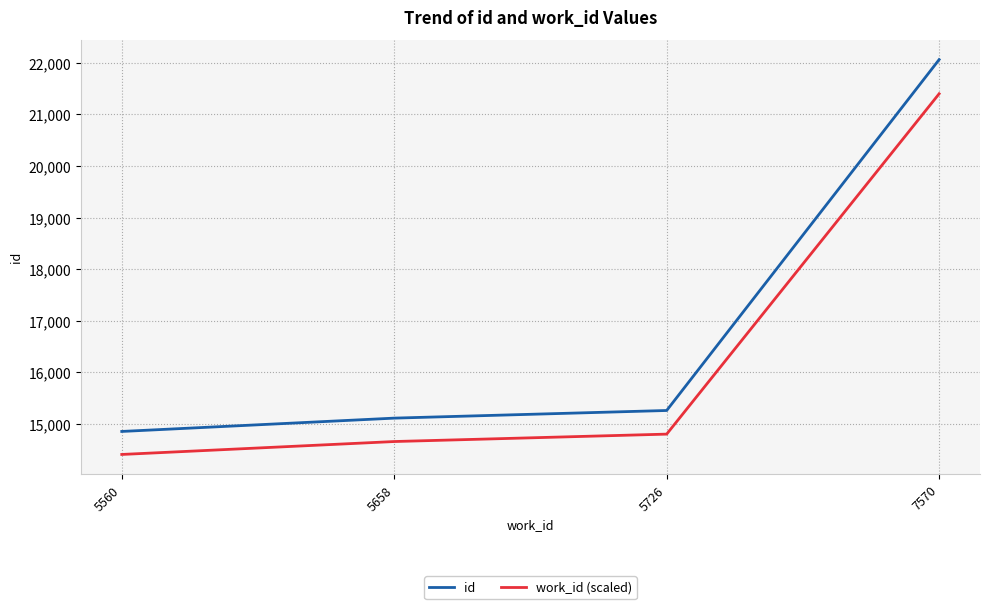

At which label does work_id (scaled) first exceed 14804?

5726